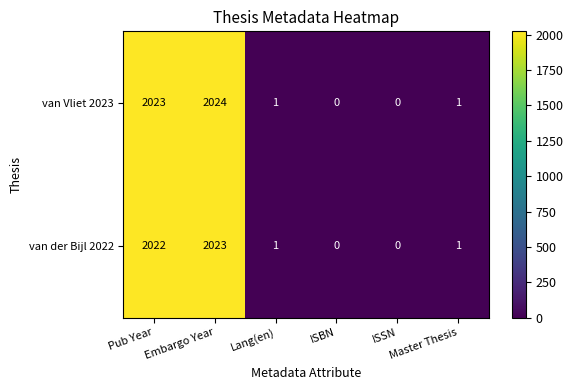

What is the maximum value shown in the chart?

2024